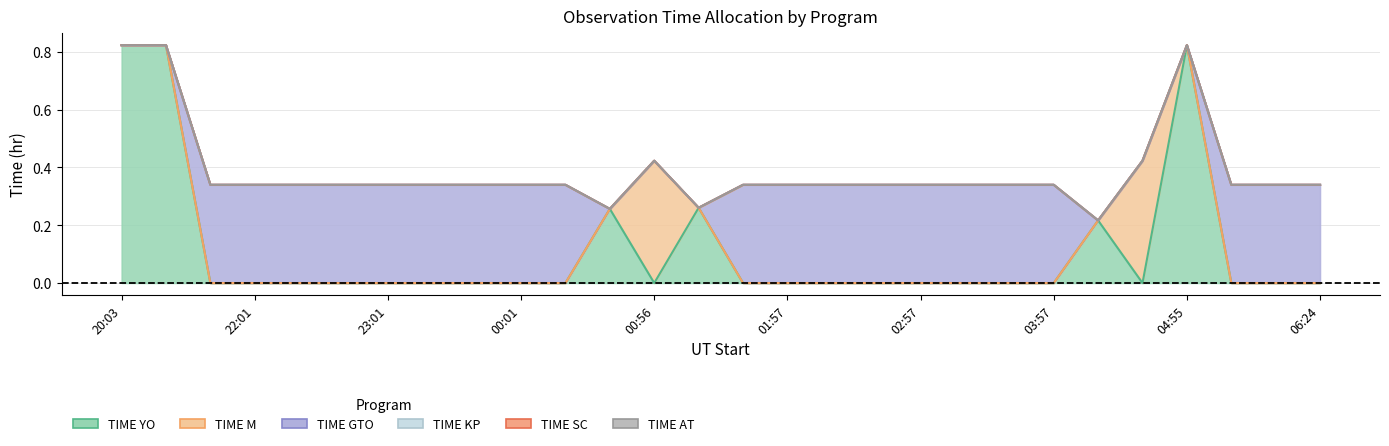

After their last crossing, which series has the higher values: TIME YO or TIME M?

TIME YO